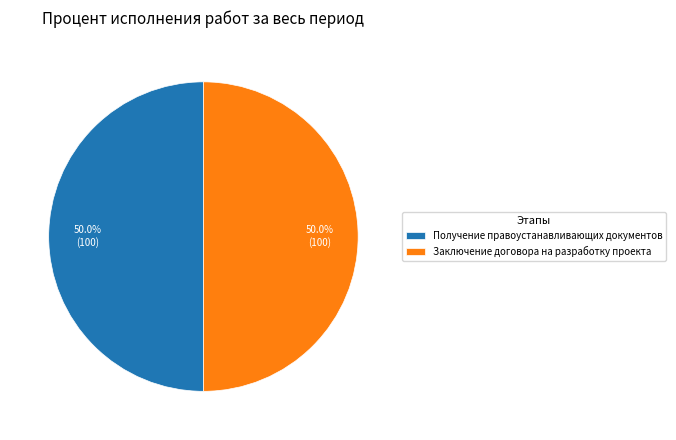

Approximately how many times larger is the value at Получение правоустанавливающих документов compared to Заключение договора на разработку проекта?

1.0